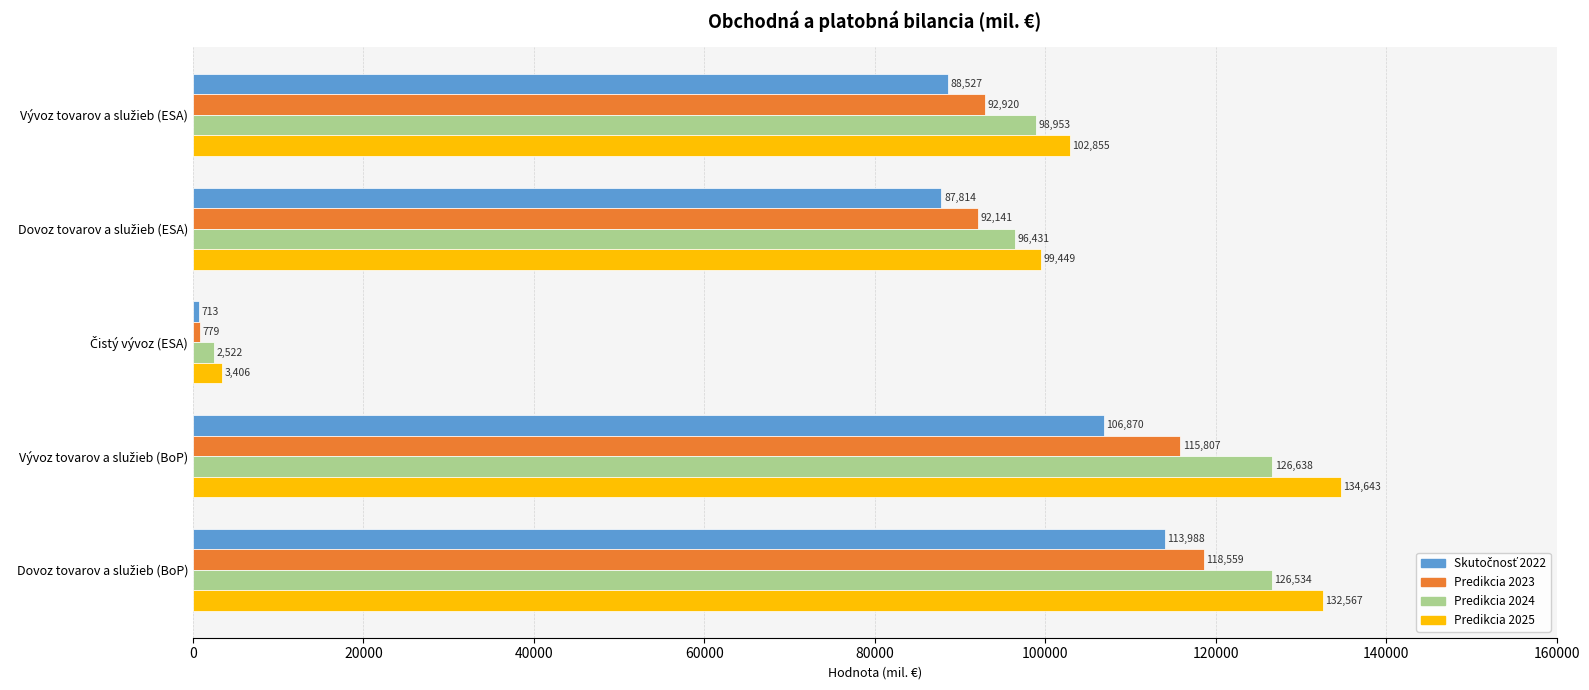

What is the minimum value shown in the chart?

713.5